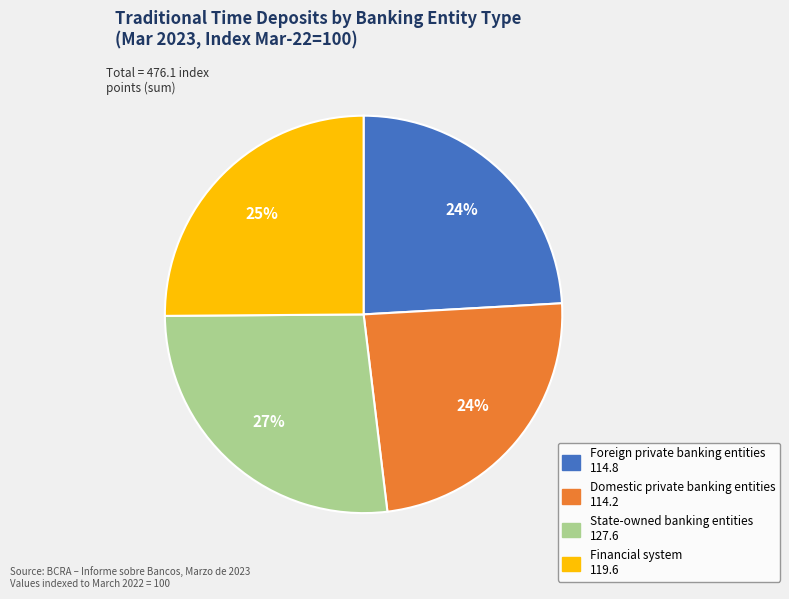

Is there any slice that represents more than half of the pie?

No